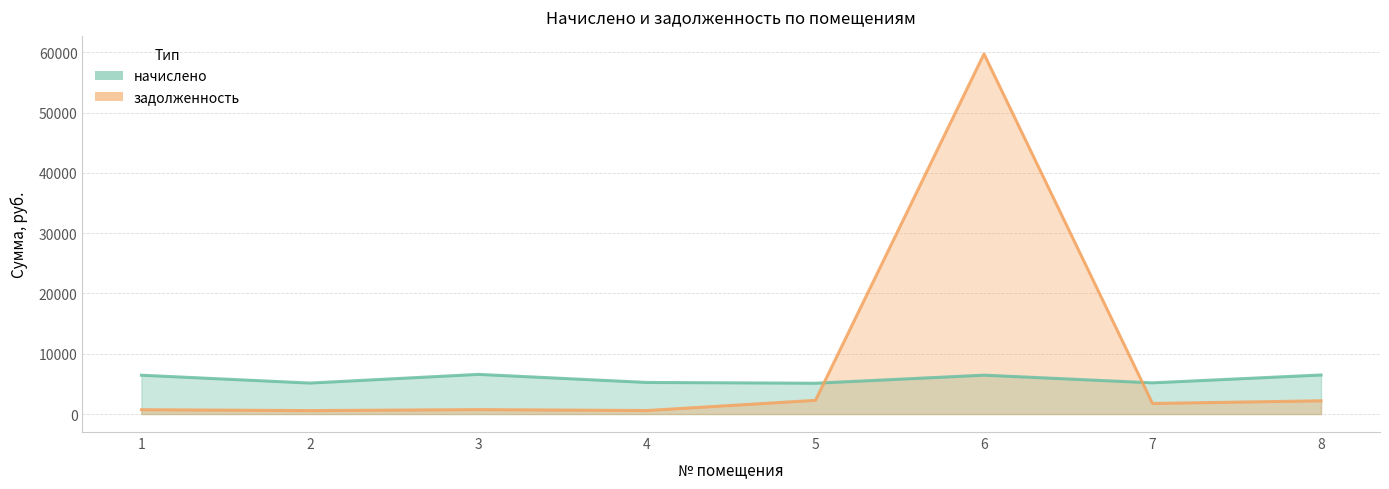

Where is the first local minimum for начислено?

2